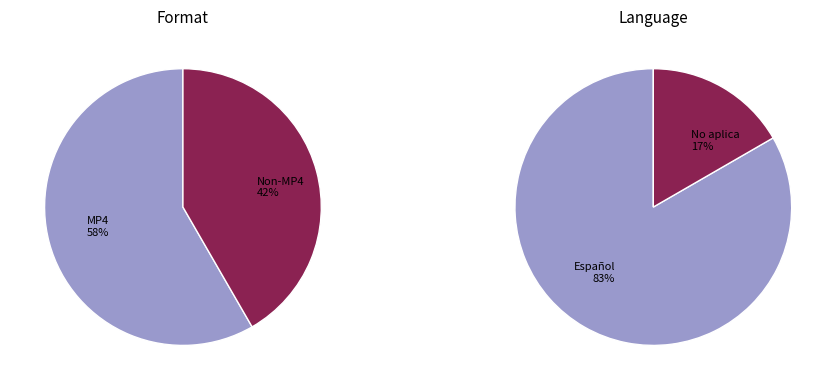

Is 6998 the majority of the pie?

No